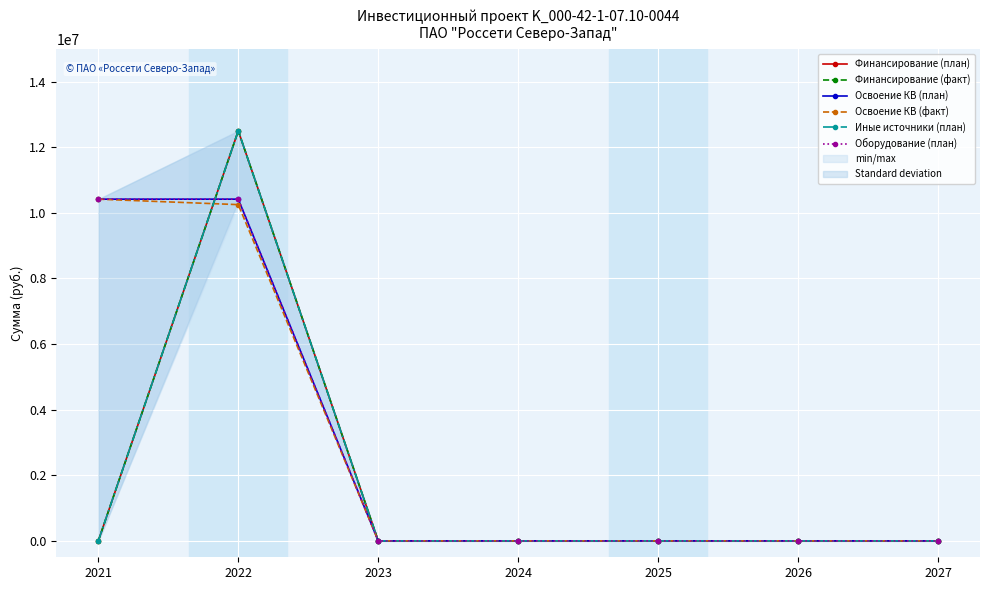

Reading left to right, list all the values displayed in this chart.

Финансирование (план): 0	12500000	0	0	0	0	0
Финансирование (факт): 0	12500000	0	0	0	0	0
Освоение КВ (план): 10416667	10416667	0	0	0	0	0
Освоение КВ (факт): 10416667	10250000	0	0	0	0	0
Иные источники (план): 0	12500000	0	0	0	0	0
Оборудование (план): 10416667	10416667	0	0	0	0	0